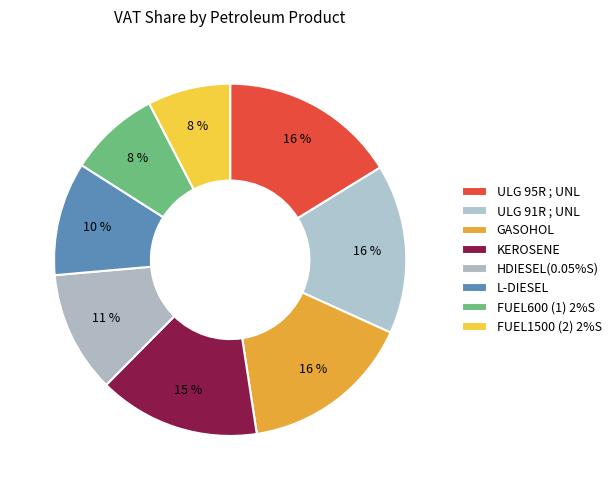

To the nearest percent, what portion does L-DIESEL represent?

10%